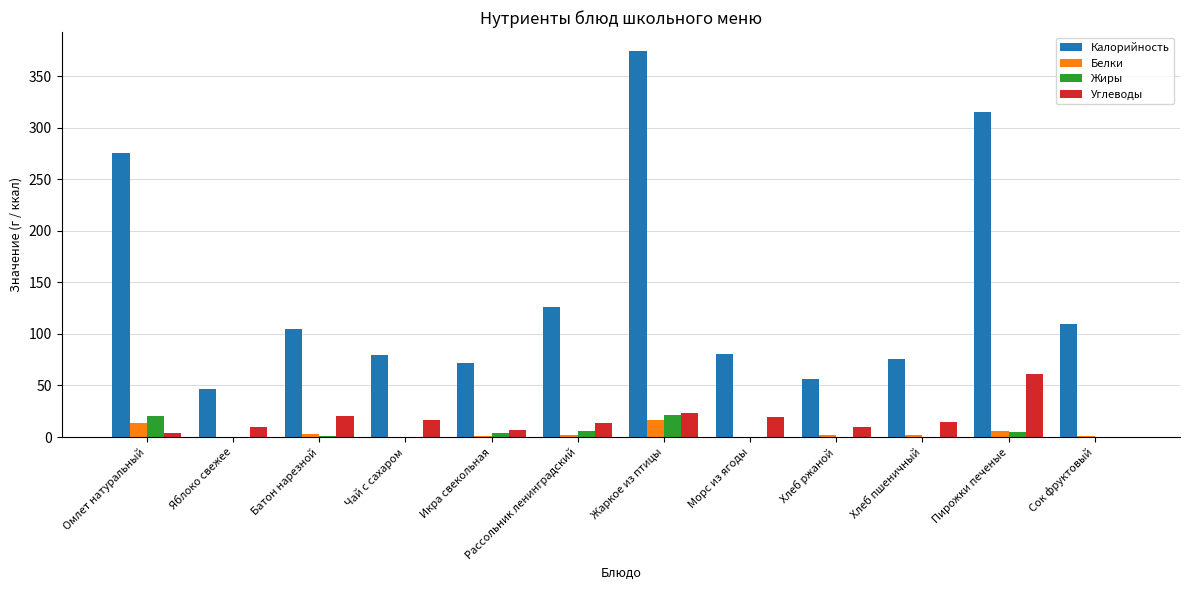

What is the sum of all Калорийность values?

1716.0